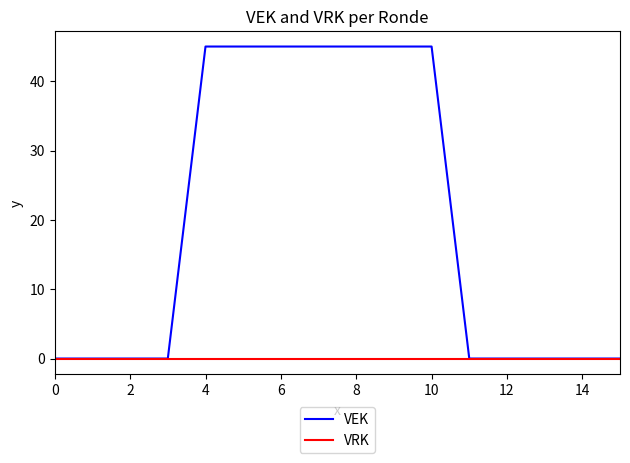

What is the maximum value shown in the chart?

45